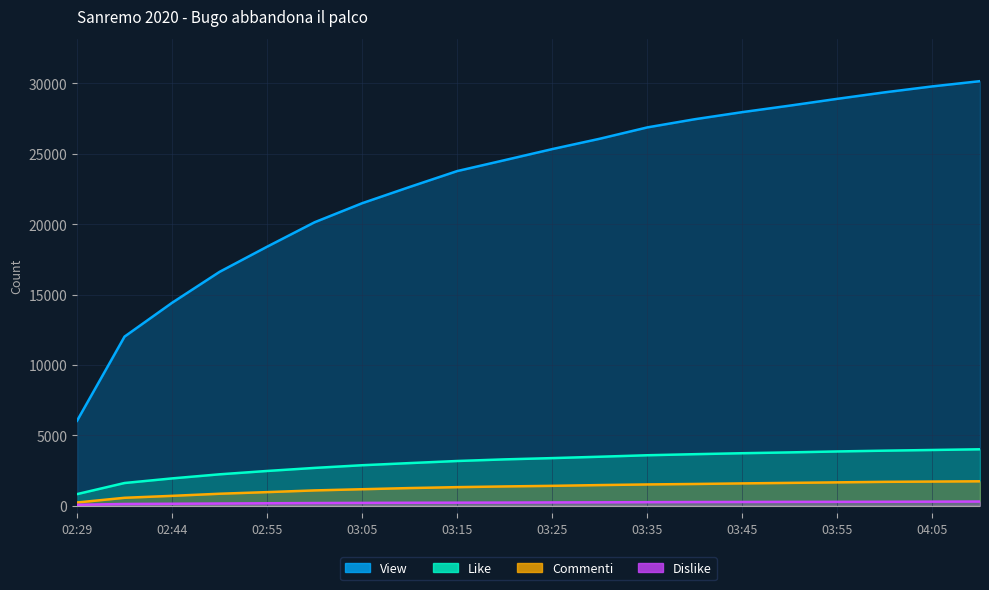

Which category has the highest value across all series?

04:10